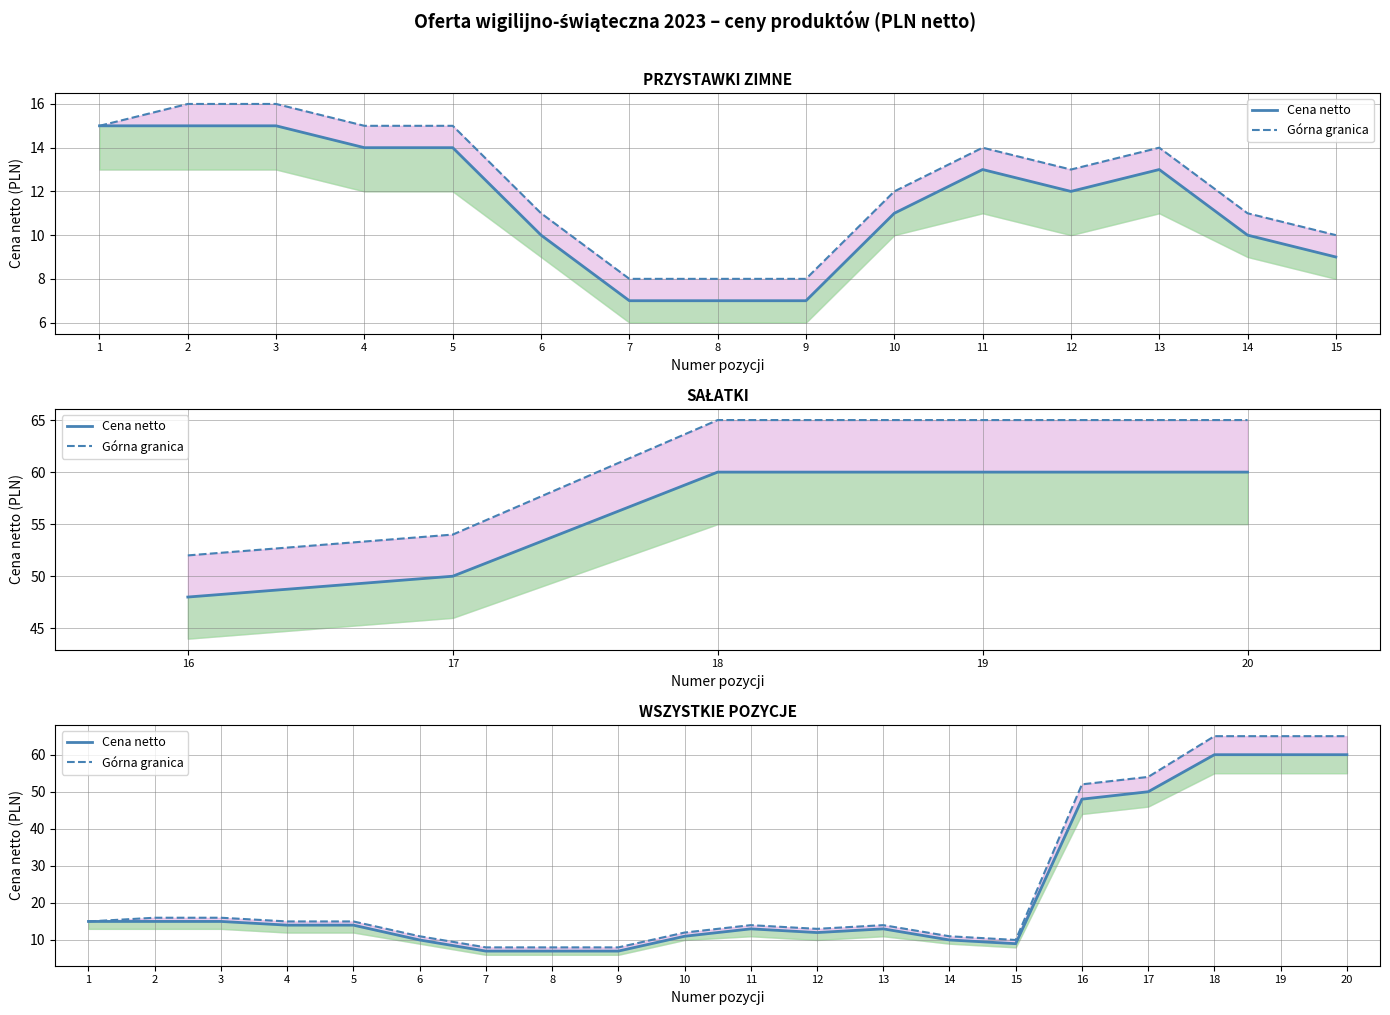

Which series changed the most between 3 and 18?

Górna granica